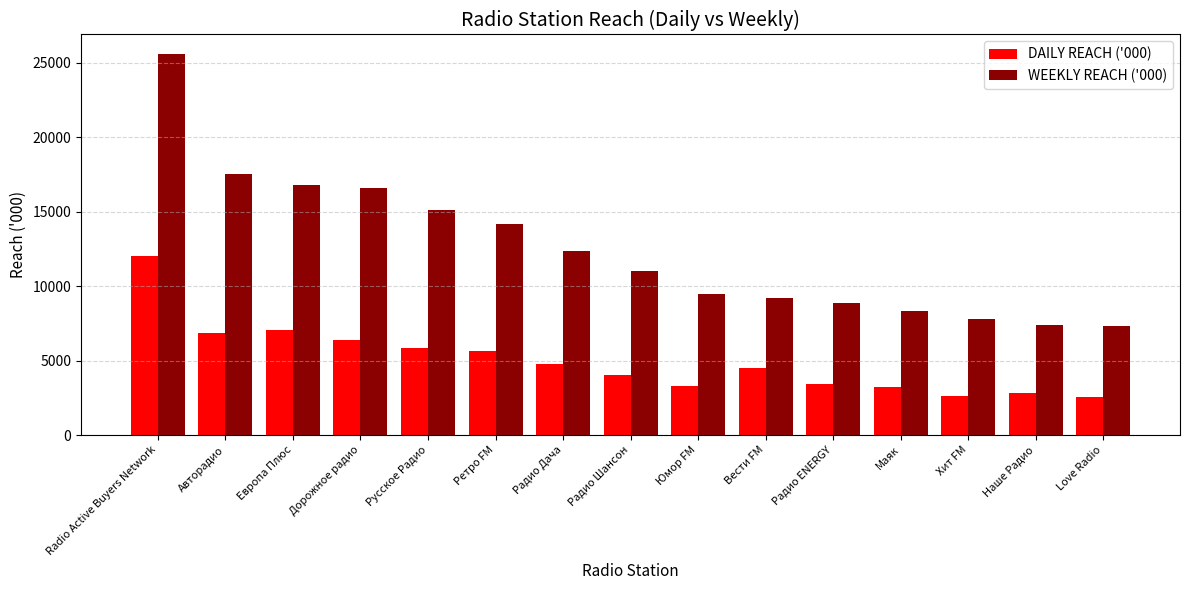

What is the total value across all series at Ретро FM?

19808.4